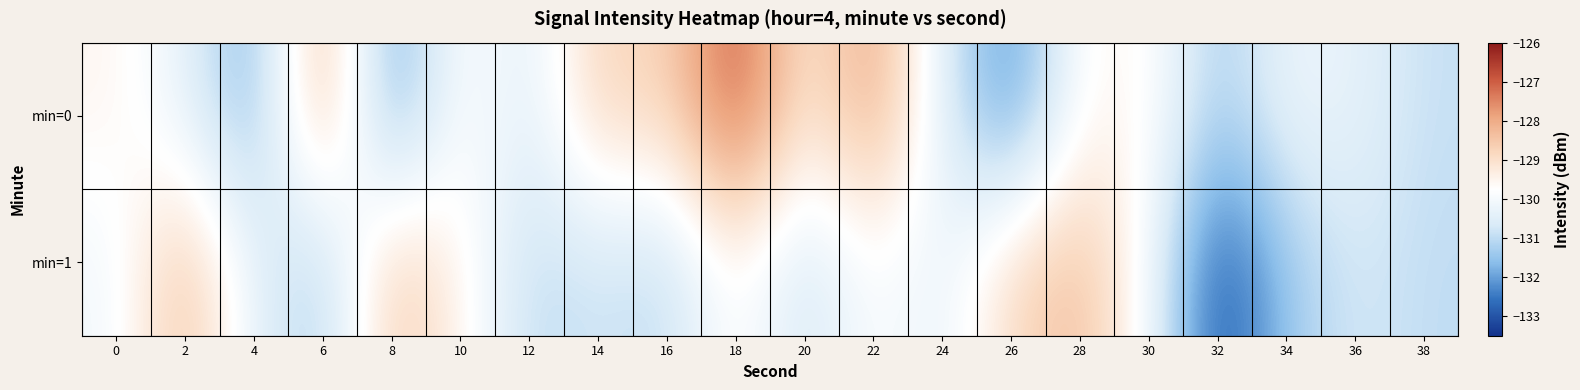

Which series has the largest total across all categories?

min=0